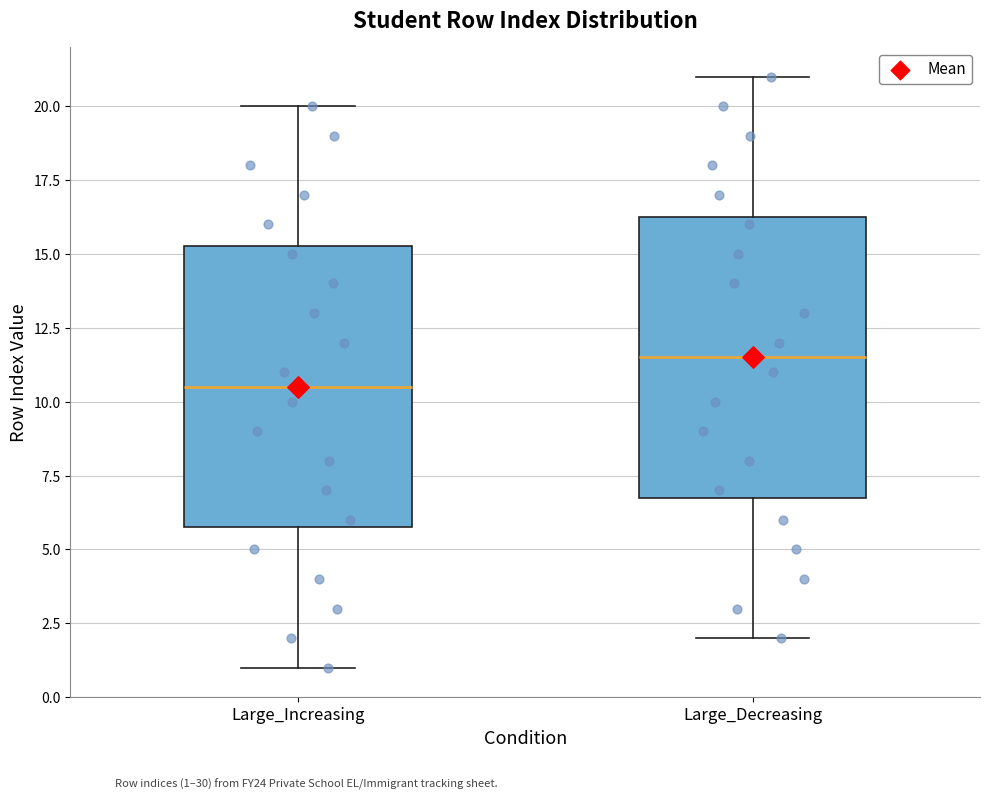

Where does the lower whisker of the box for Large_Decreasing end on the y-axis? The values are not printed on the chart, so give them approximately, as read against the axis.

2.0